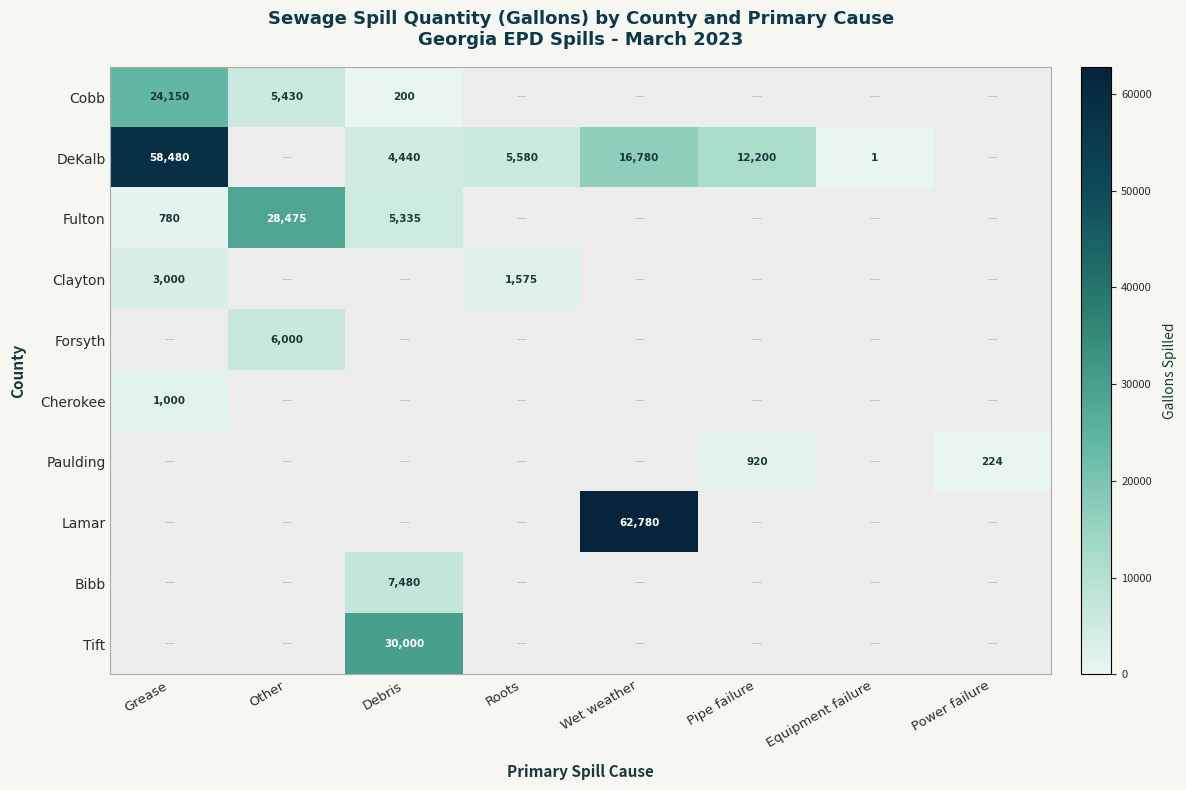

The value of Lamar at Wet weather is 26616. True or false?

False